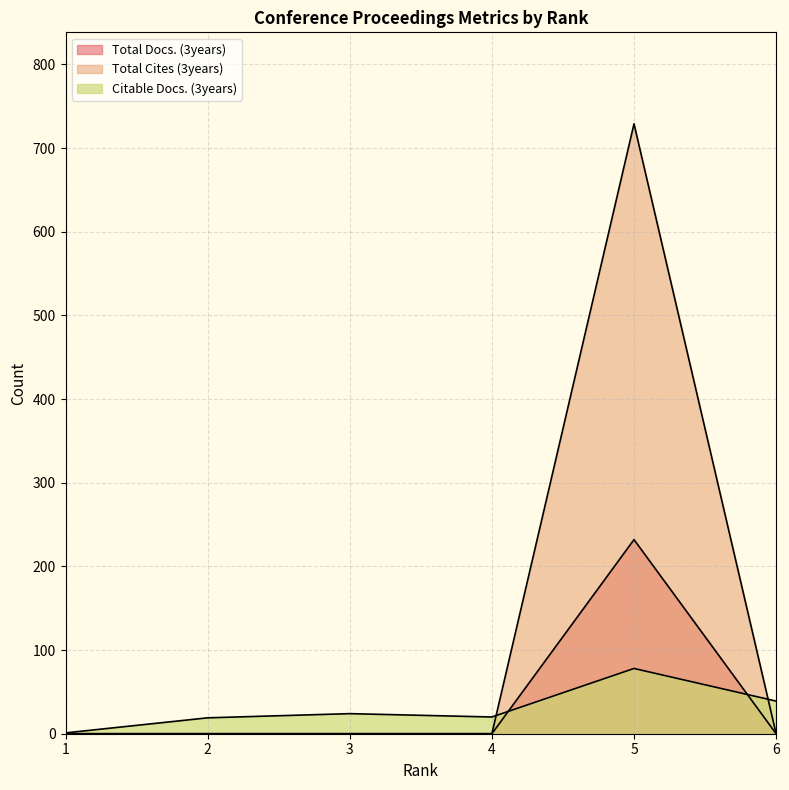

Reading left to right, transcribe all the data shown in this chart.

Total Docs. (3years): 1=0	2=0	3=0	4=0	5=232	6=0
Total Cites (3years): 1=0	2=0	3=0	4=0	5=729	6=0
Citable Docs. (3years): 1=1	2=19	3=24	4=20	5=78	6=39